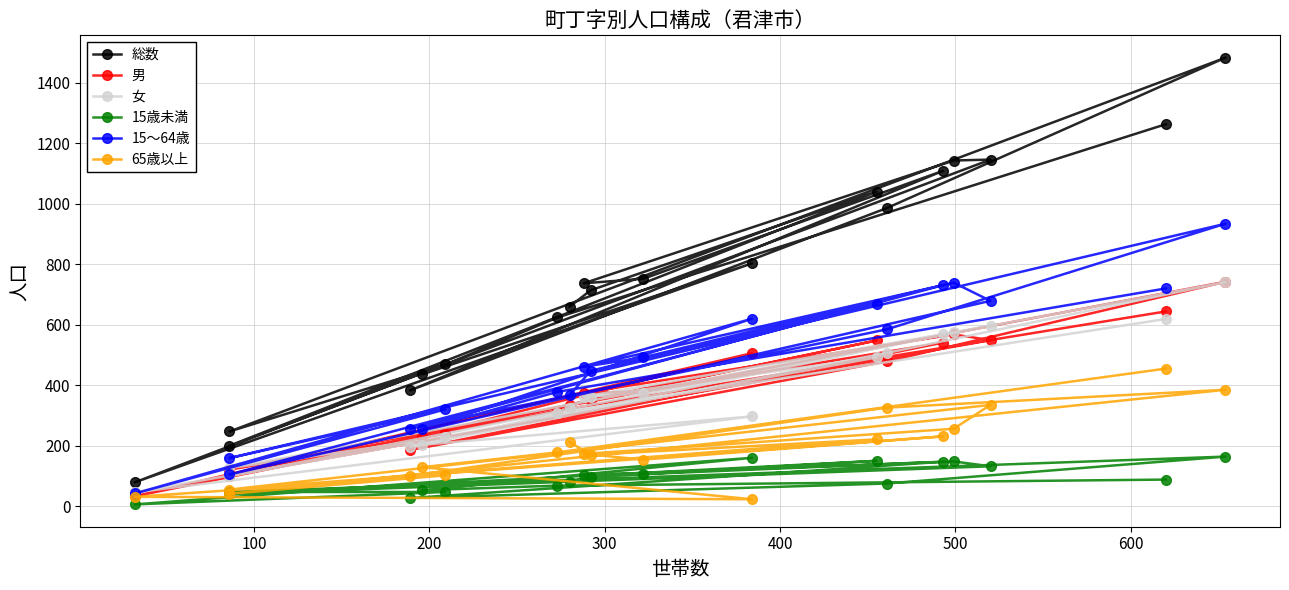

What is the sum of all 15～64歳 values?

8959